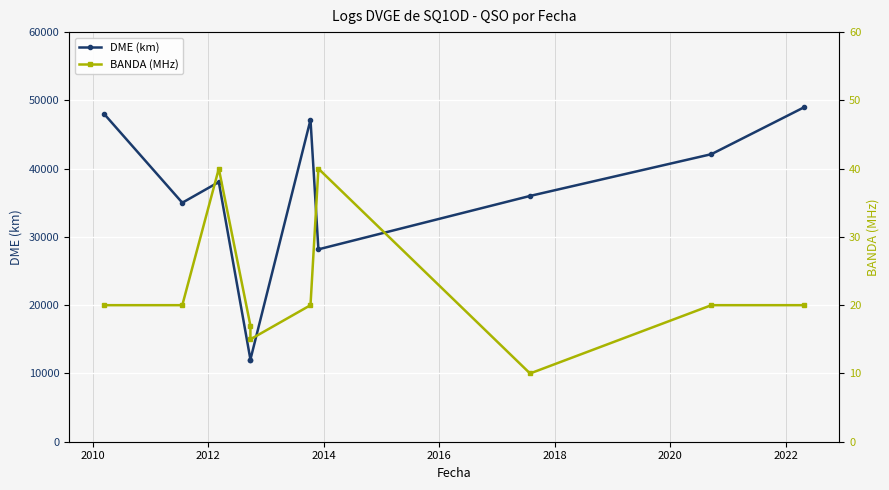

Which series changed the most between 2010 and 2014?

DME (km)